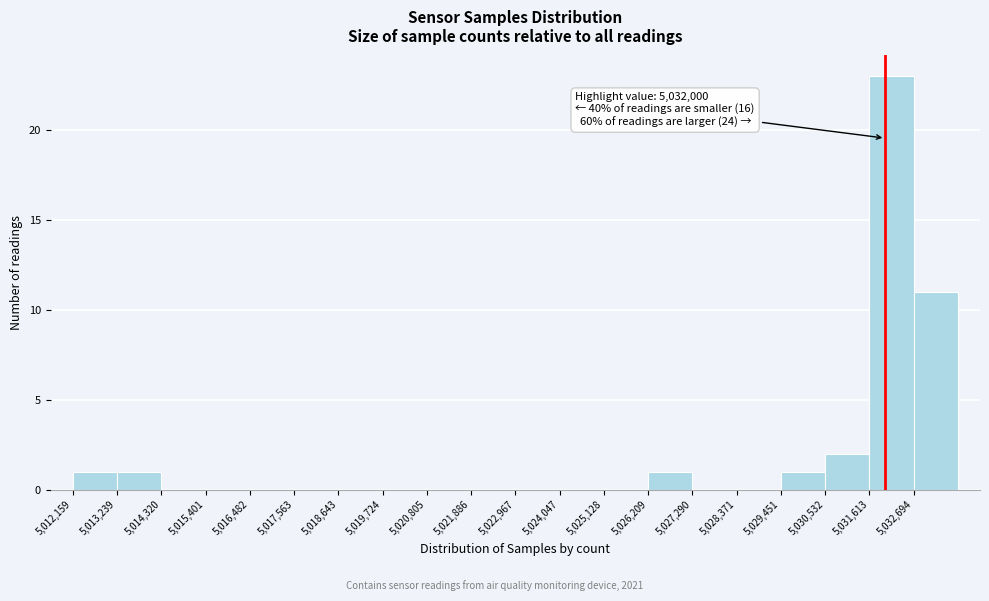

Over which range of the x-axis is the bar tallest?

5031600 to 5032600